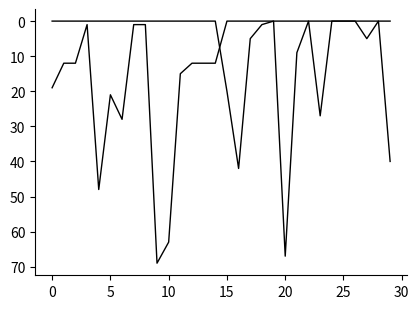

The 15.09.2021 Points series shows 34 at 0. True or false?

False